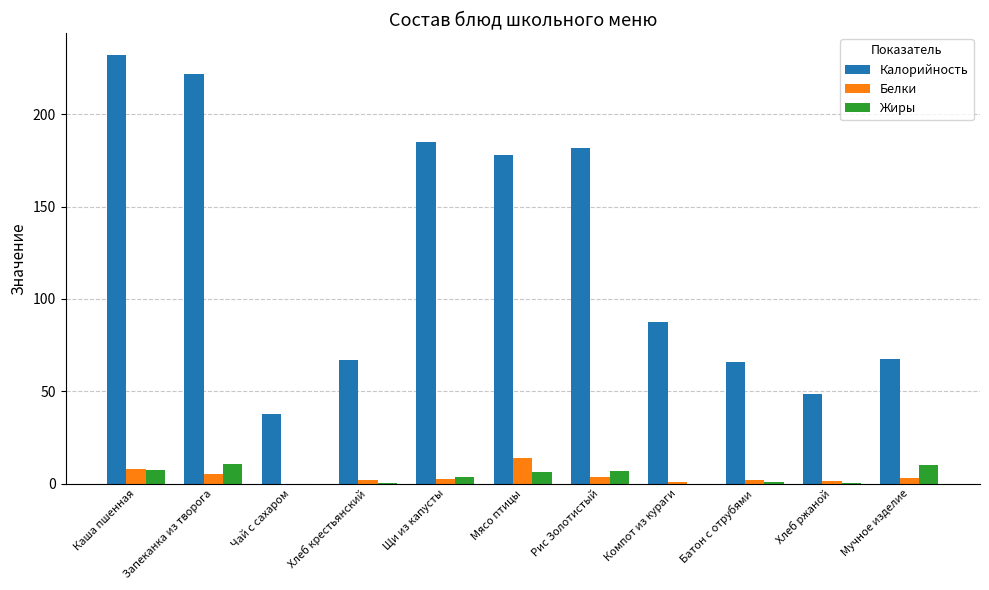

True or false: Калорийность has a value of 67.5 at Мучное изделие.

True